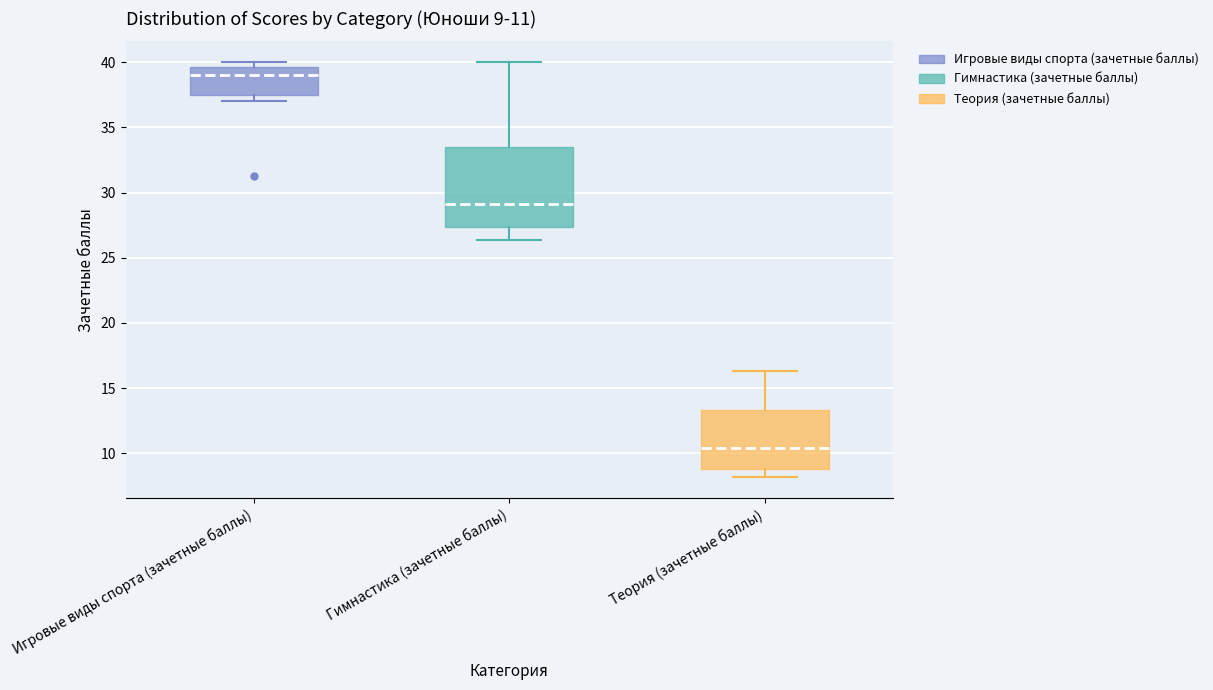

Which box's median line is the highest?

Игровые виды спорта (зачетные баллы)